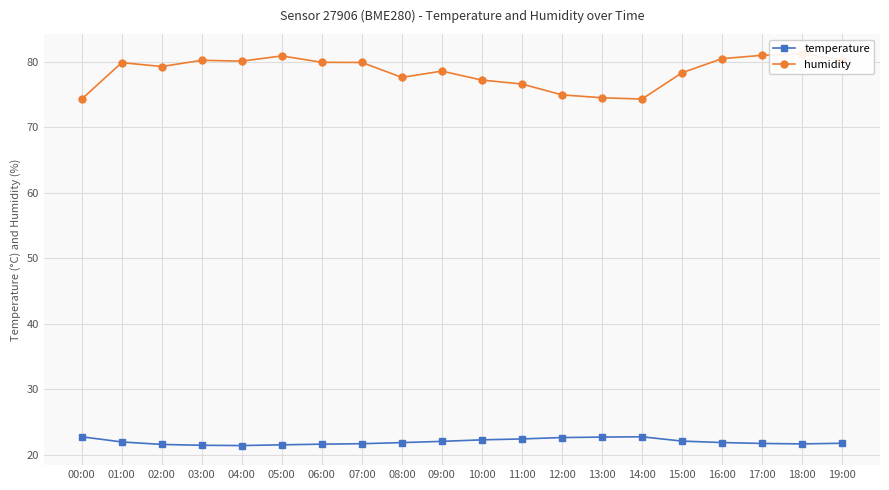

How many lines are shown in the chart?

2